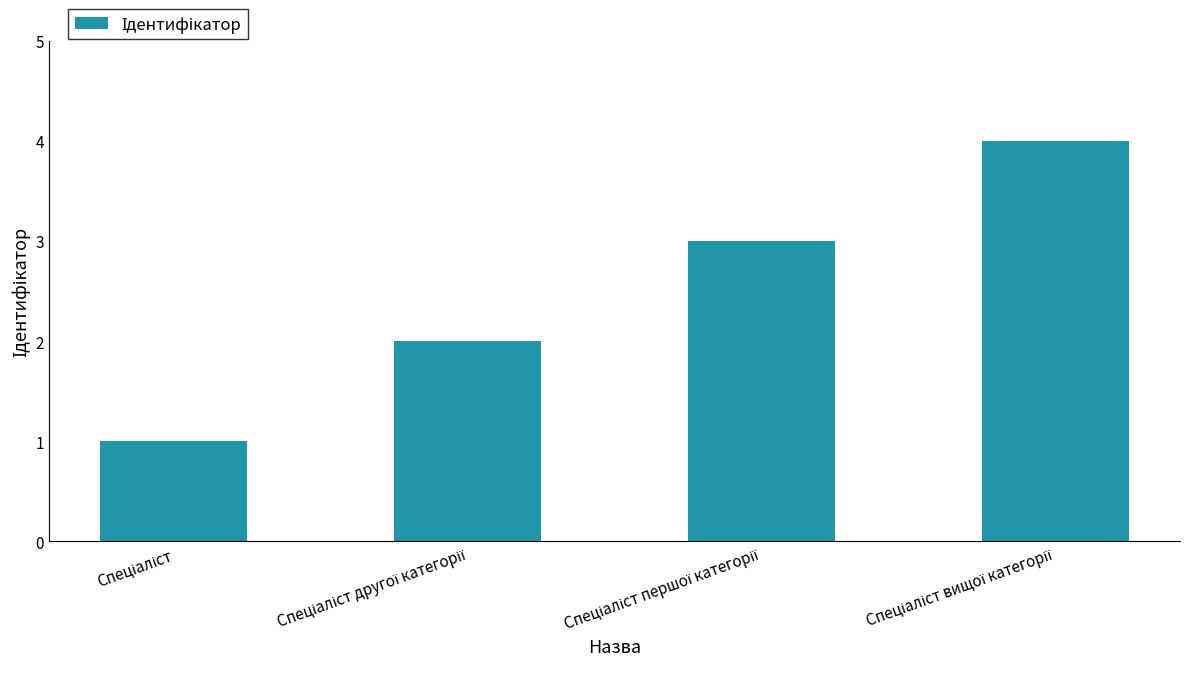

What is the difference between the maximum and minimum values?

3